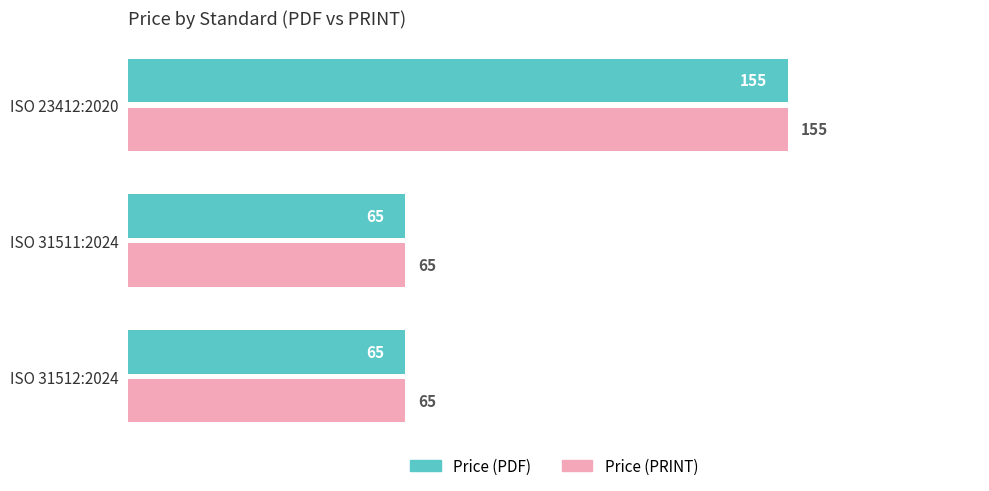

What is the minimum value shown in the chart?

65